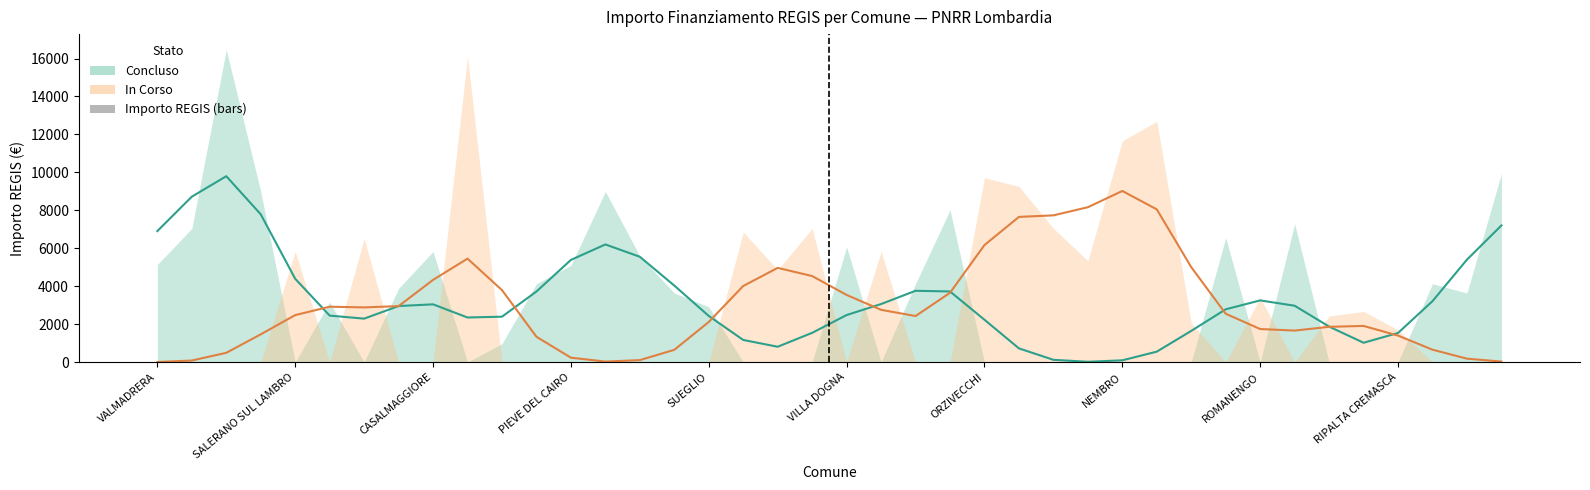

The value at 10 is 0.5. True or false?

False